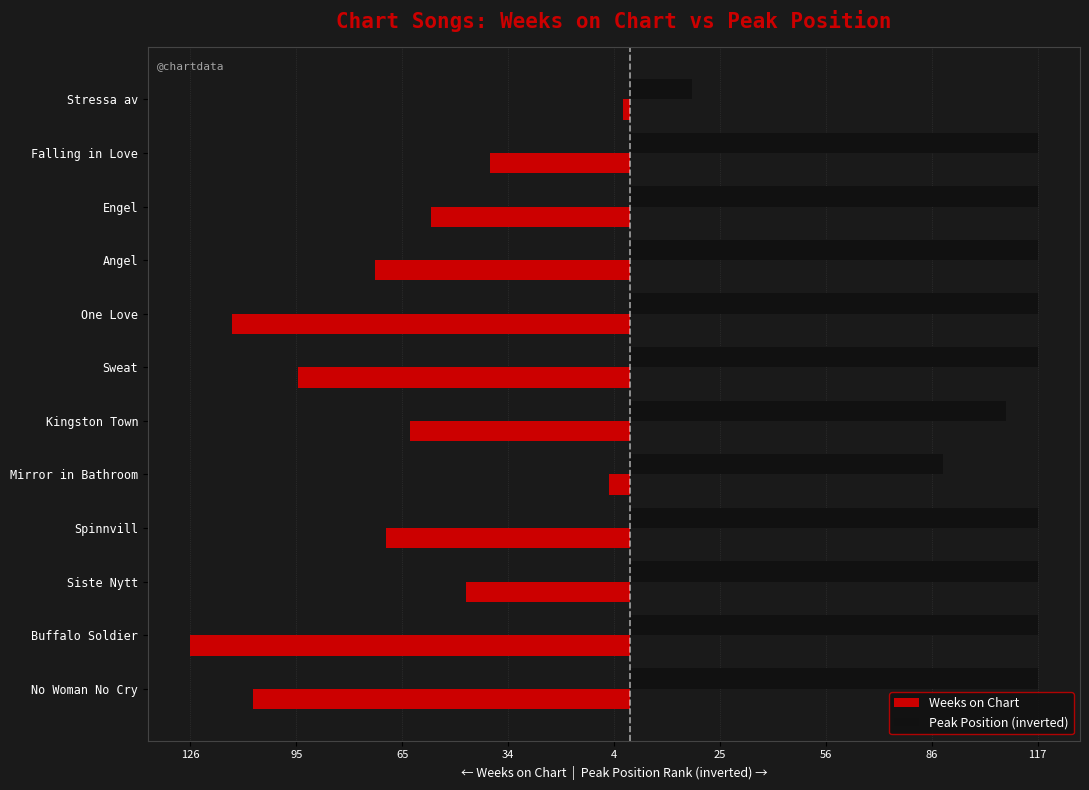

What are all the series names shown in the legend?

Weeks on Chart, Peak Position (inverted)